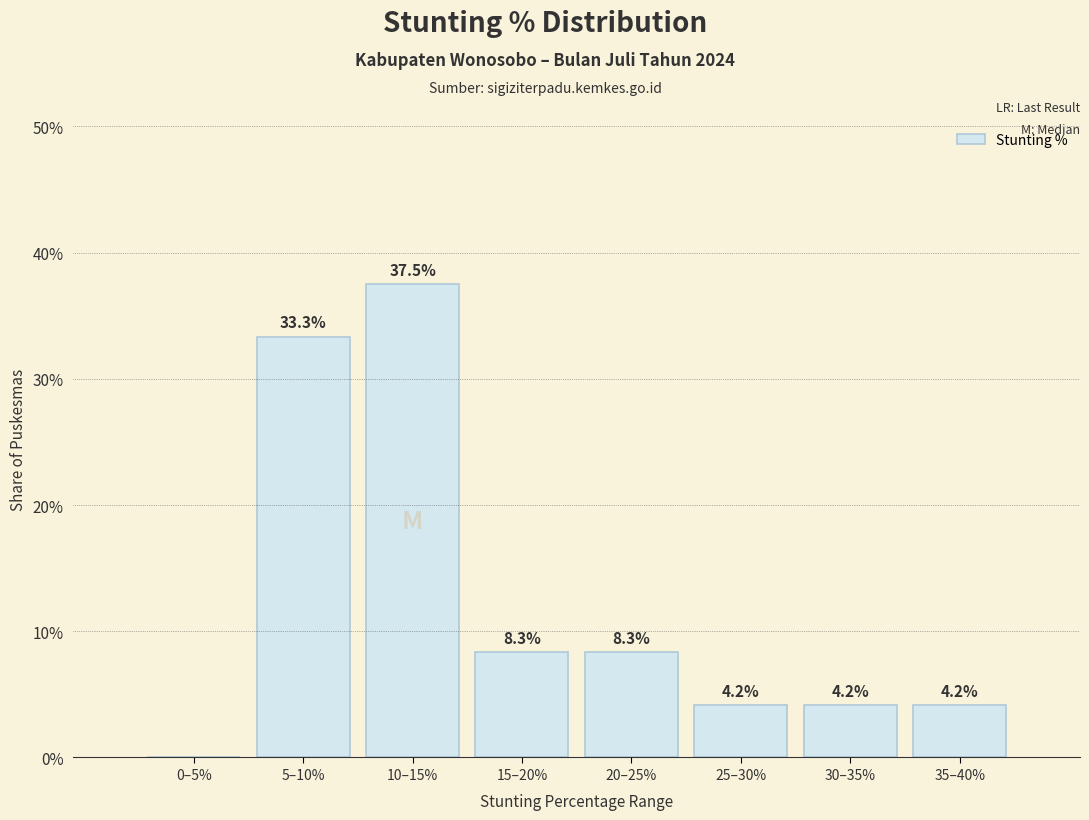

Reading right to left, what are all the values shown in this chart?

35–40%=4.2	30–35%=4.2	25–30%=4.2	20–25%=8.3	15–20%=8.3	10–15%=37.5	5–10%=33.3	0–5%=0.0